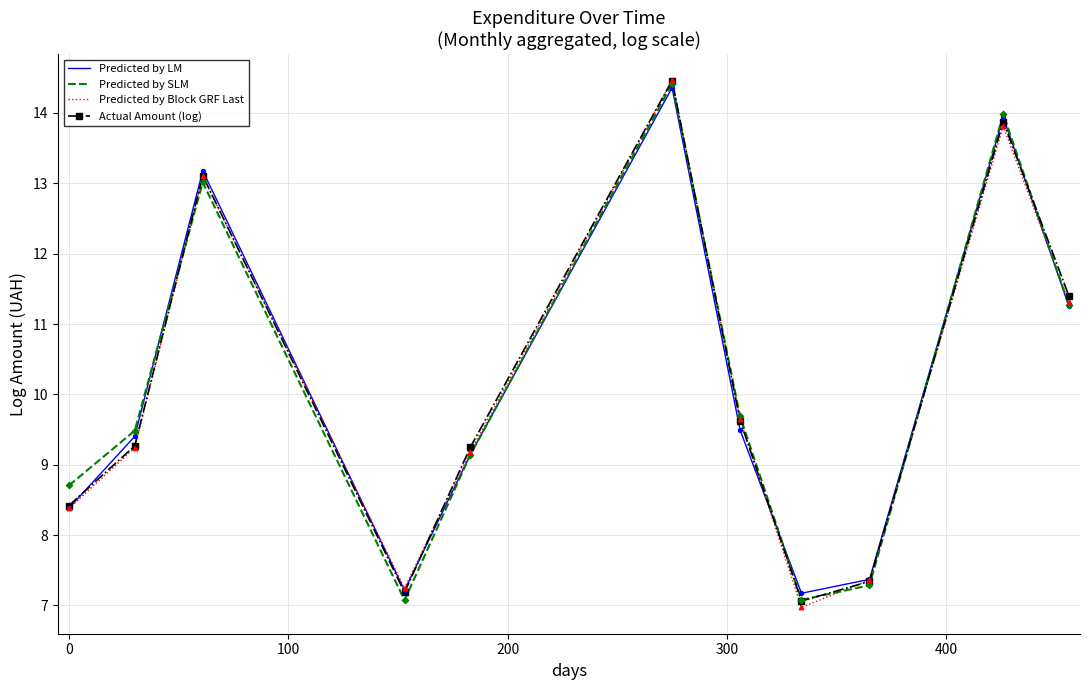

What are all the series names shown in the legend?

Predicted by LM, Predicted by SLM, Predicted by Block GRF Last, Actual Amount (log)